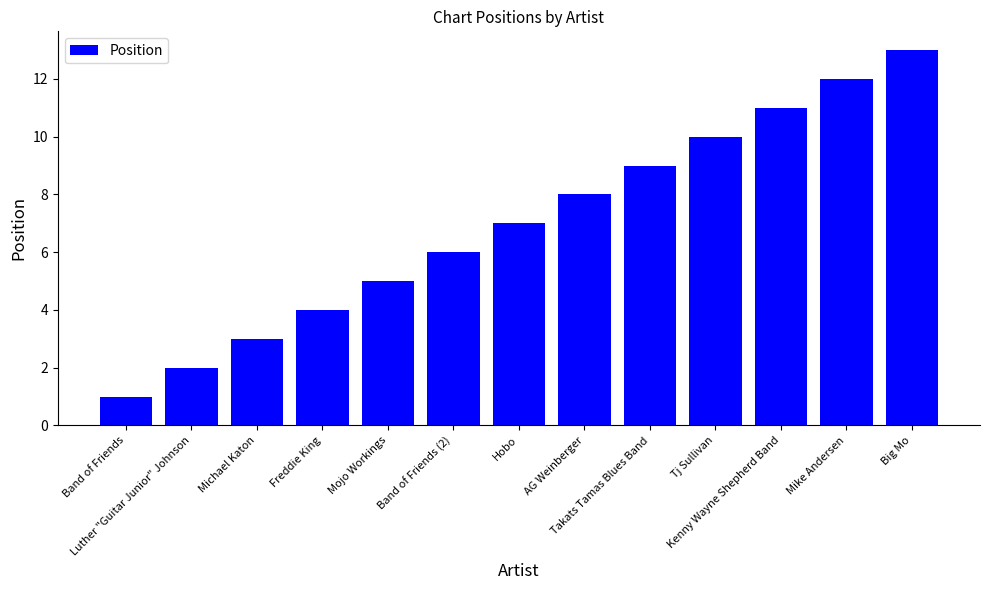

Reading left to right, extract all data points from this chart.

Band of Friends=1	Luther "Guitar Junior" Johnson=2	Michael Katon=3	Freddie King=4	Mojo Workings=5	Band of Friends (2)=6	Hobo=7	AG Weinberger=8	Takats Tamas Blues Band=9	Tj Sullivan=10	Kenny Wayne Shepherd Band=11	Mike Andersen=12	Big Mo=13